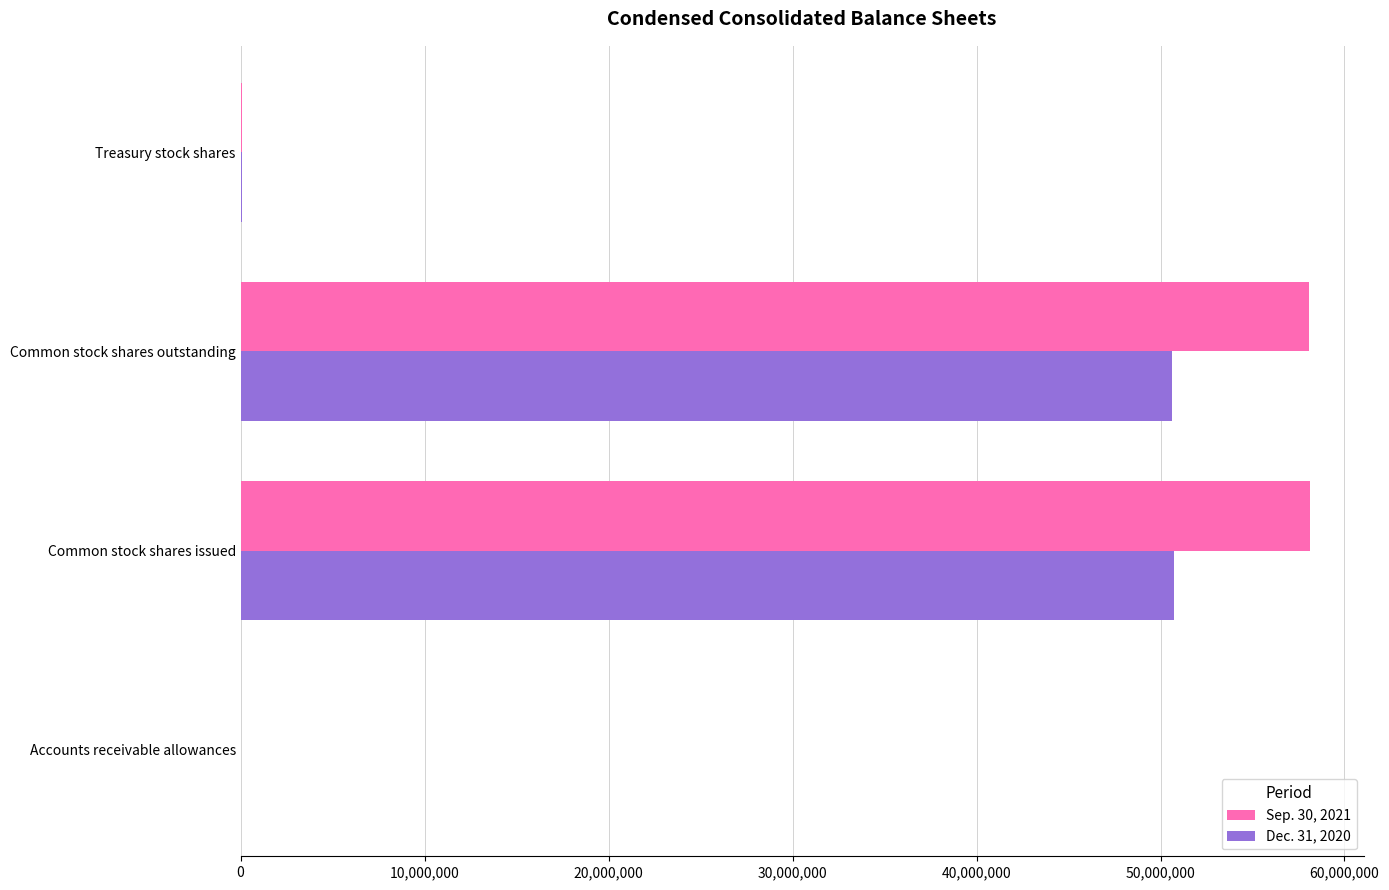

Which series has the largest total across all categories?

Sep. 30, 2021